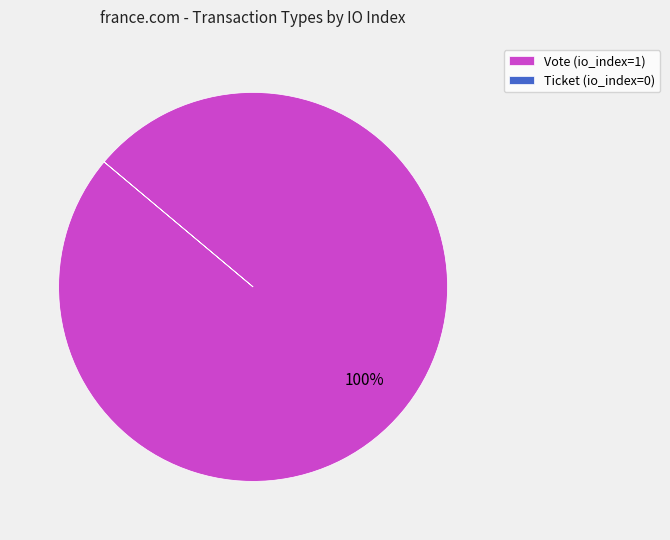

To the nearest percent, what is the average slice percentage?

50%